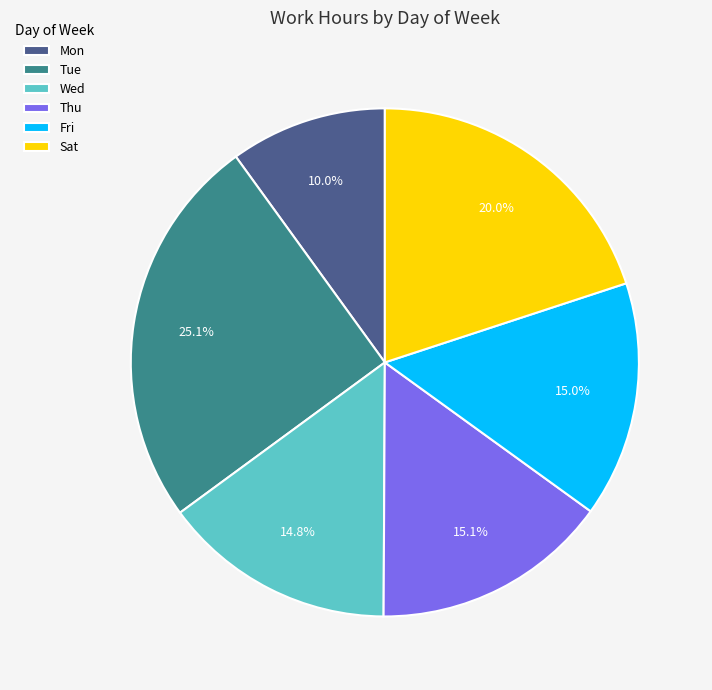

Which category has the biggest portion of the pie?

Tue